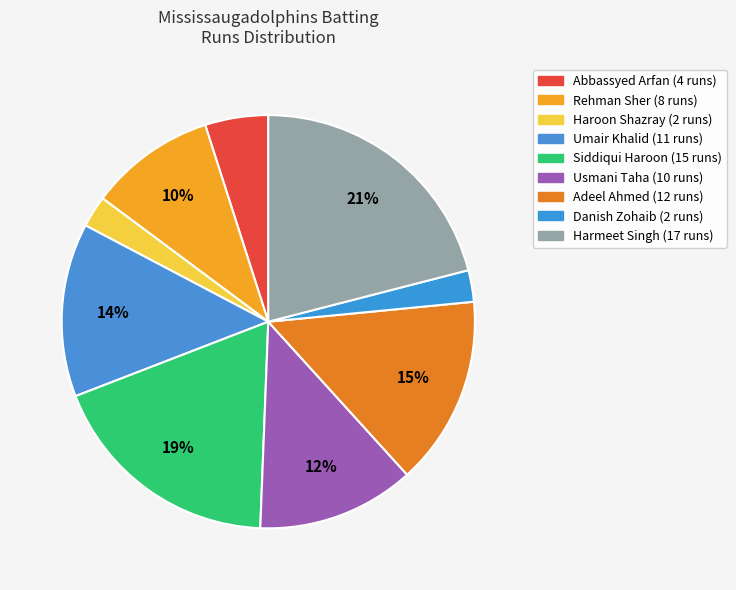

Is there any slice that represents more than half of the pie?

No